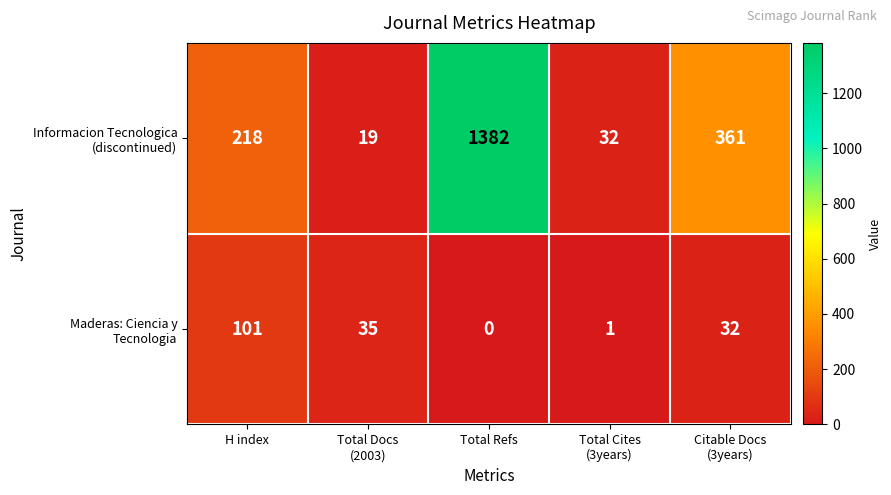

What is the maximum value shown in the chart?

1382